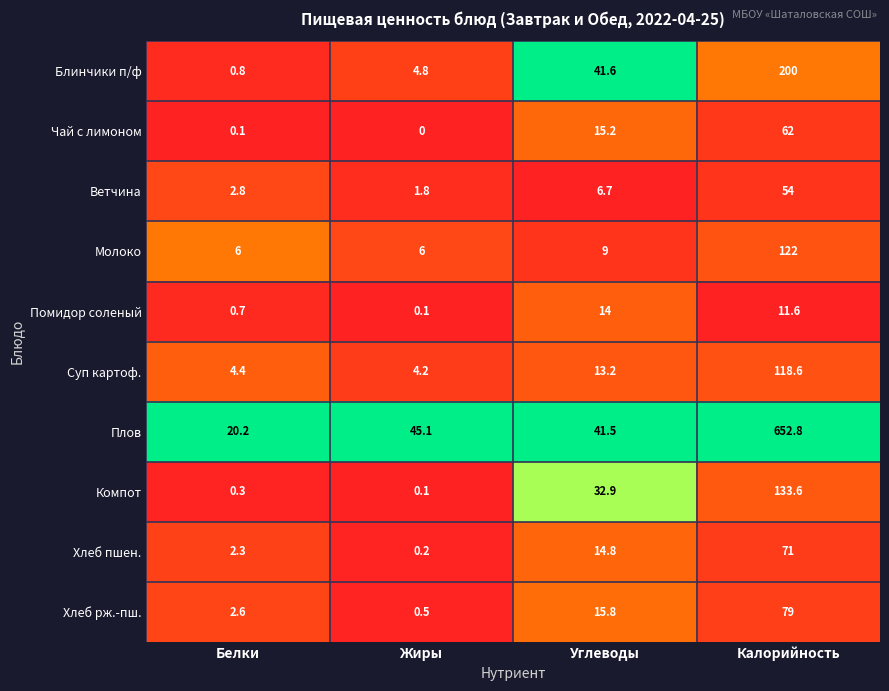

Where does the Хлеб рж.-пш. series first go above 15?

Углеводы